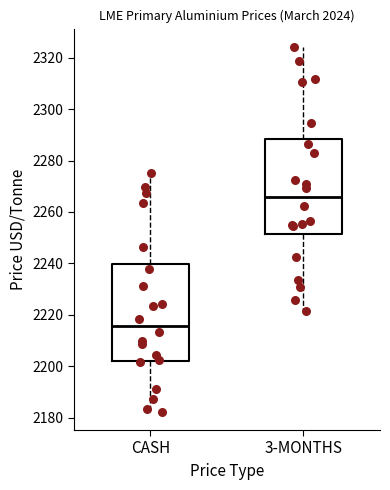

Where is the upper edge of the box for 3-MONTHS on the y-axis? The values are not printed on the chart, so give them approximately, as read against the axis.

2288